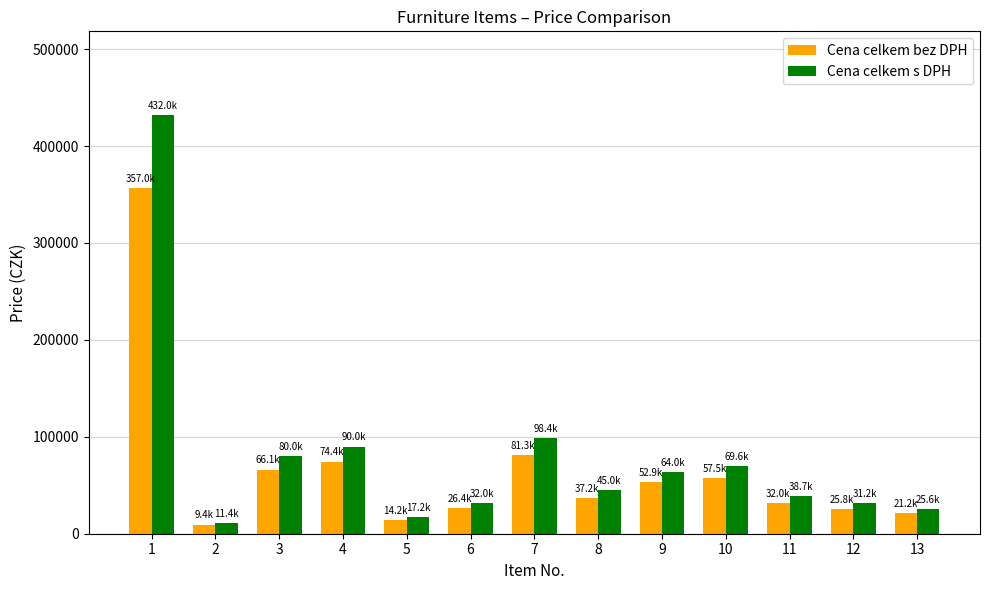

List the series in order of their overall mean, highest first.

Cena celkem s DPH, Cena celkem bez DPH